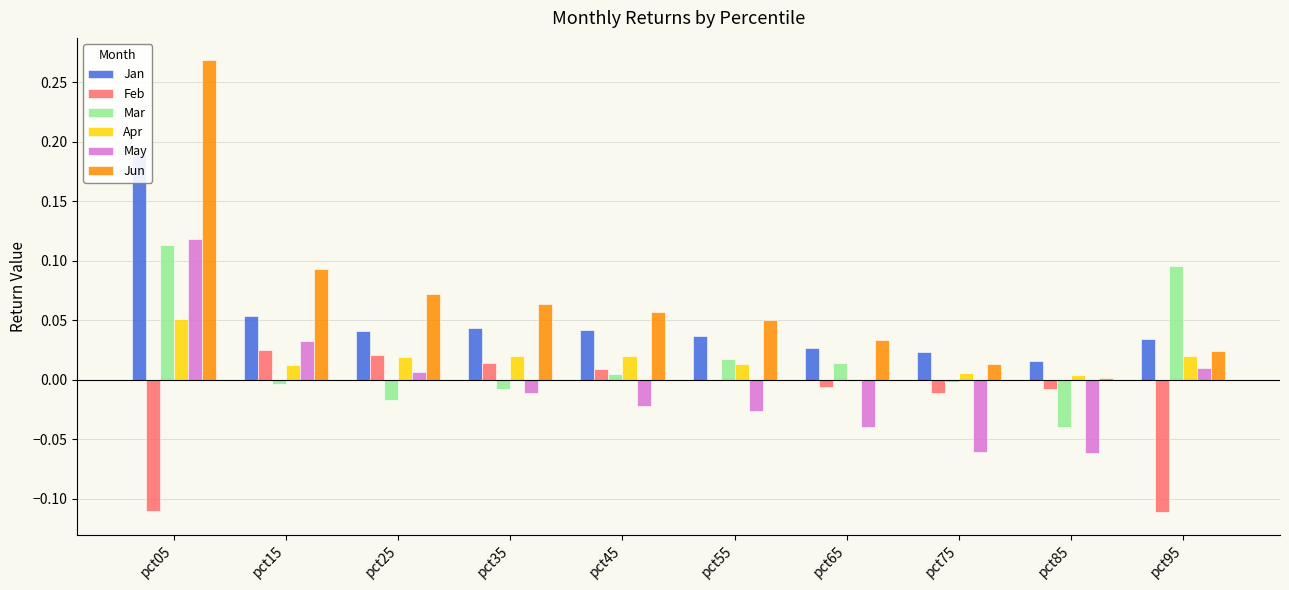

Which has a higher value, pct05 or pct75?

pct05